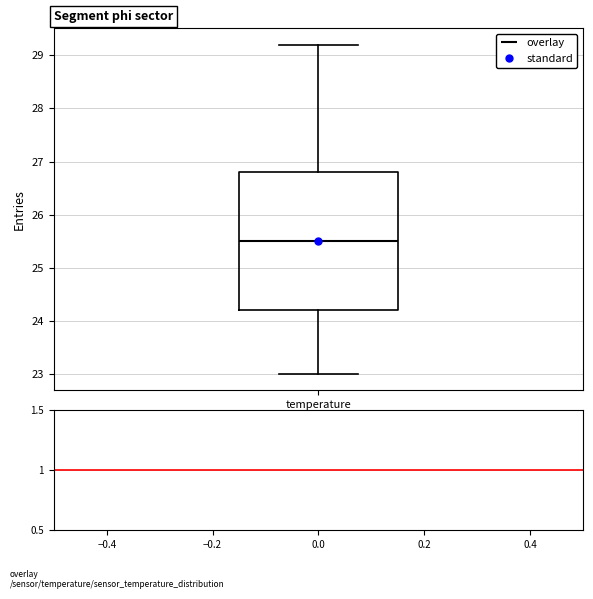

Where is the lower edge of the box for temperature on the y-axis? The values are not printed on the chart, so give them approximately, as read against the axis.

24.2